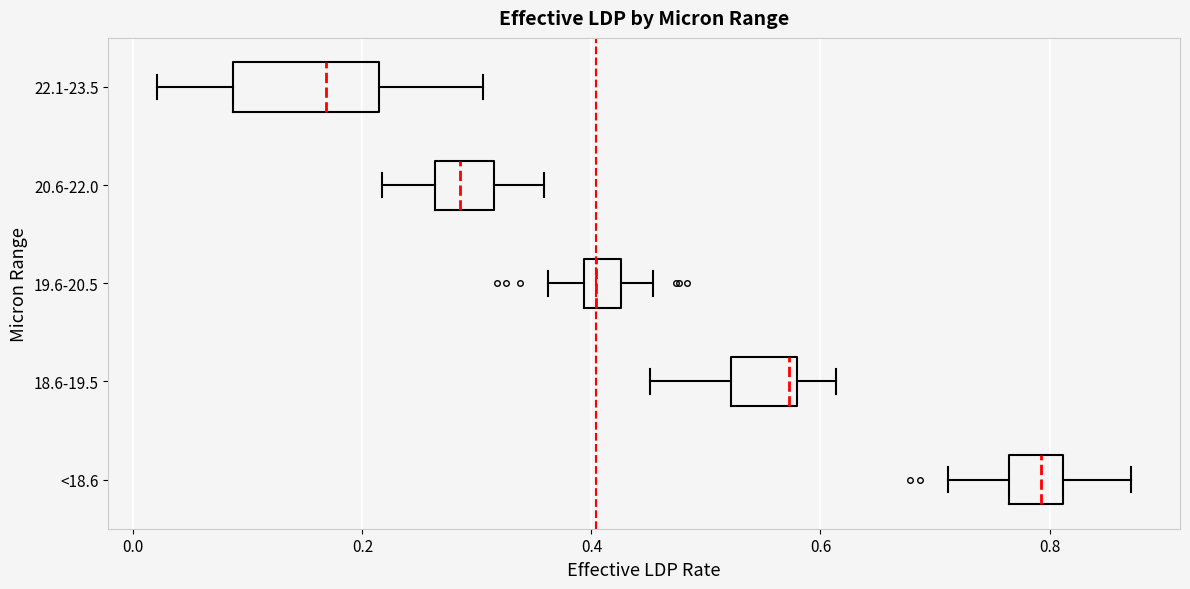

Reading bottom to top, transcribe this box plot: for each box, give where its median line is, the range the box spans, and where its two whiskers end, as read against the x-axis. The values are not printed on the chart, so give them approximately, as read against the axis.

<18.6: median 0.80, box 0.76 to 0.82, whiskers 0.72 to 0.88
18.6-19.5: median 0.58 (just left of the box's right edge), box 0.52 to 0.58, whiskers 0.46 to 0.62
19.6-20.5: median 0.40 (just right of the box's left edge), box 0.40 to 0.42, whiskers 0.36 to 0.46
20.6-22.0: median 0.28, box 0.26 to 0.32, whiskers 0.22 to 0.36
22.1-23.5: median 0.16, box 0.08 to 0.22, whiskers 0.02 to 0.30